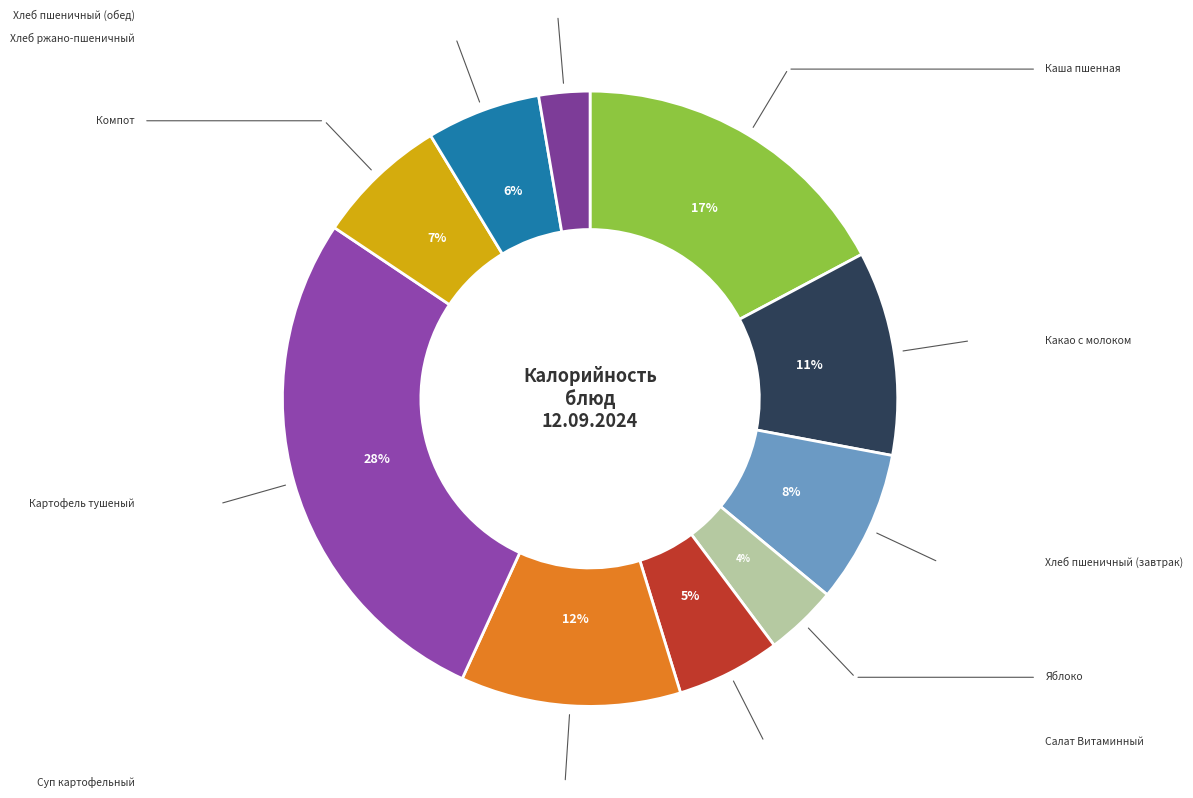

Is Картофель тушеный the majority of the pie?

No